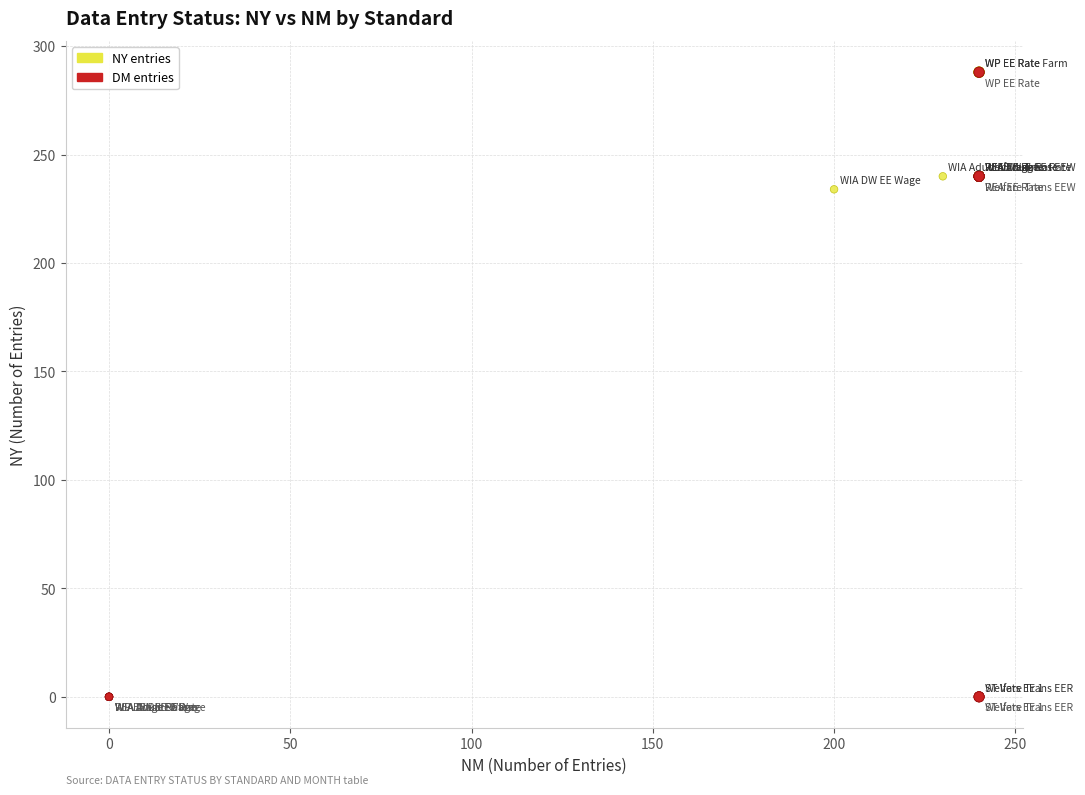

What are all the series names shown in the legend?

NY entries, DM entries